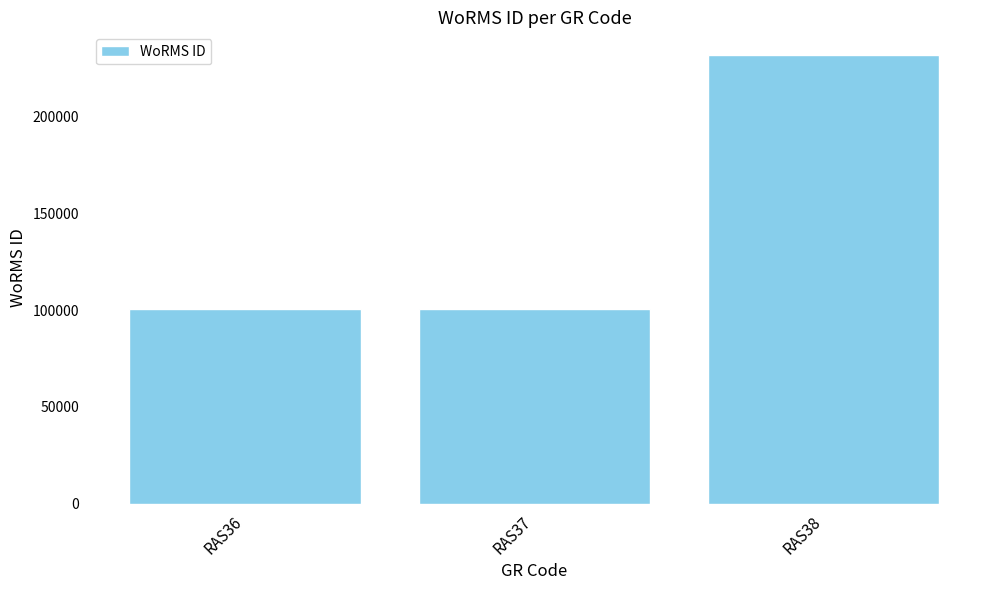

Between RAS37 and RAS38, which is larger?

RAS38